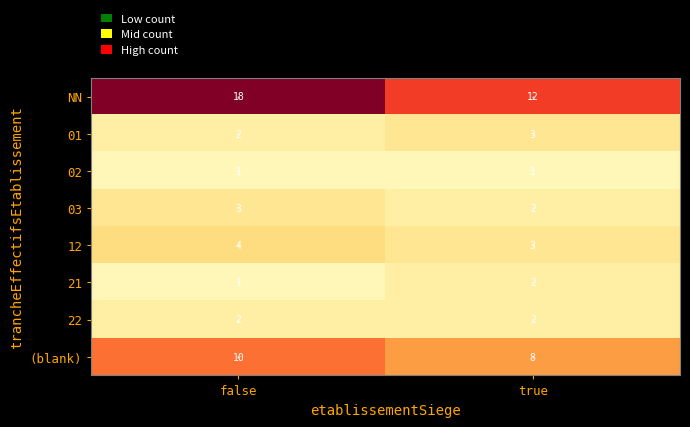

List the labels in order of (blank) value, largest first.

false, true